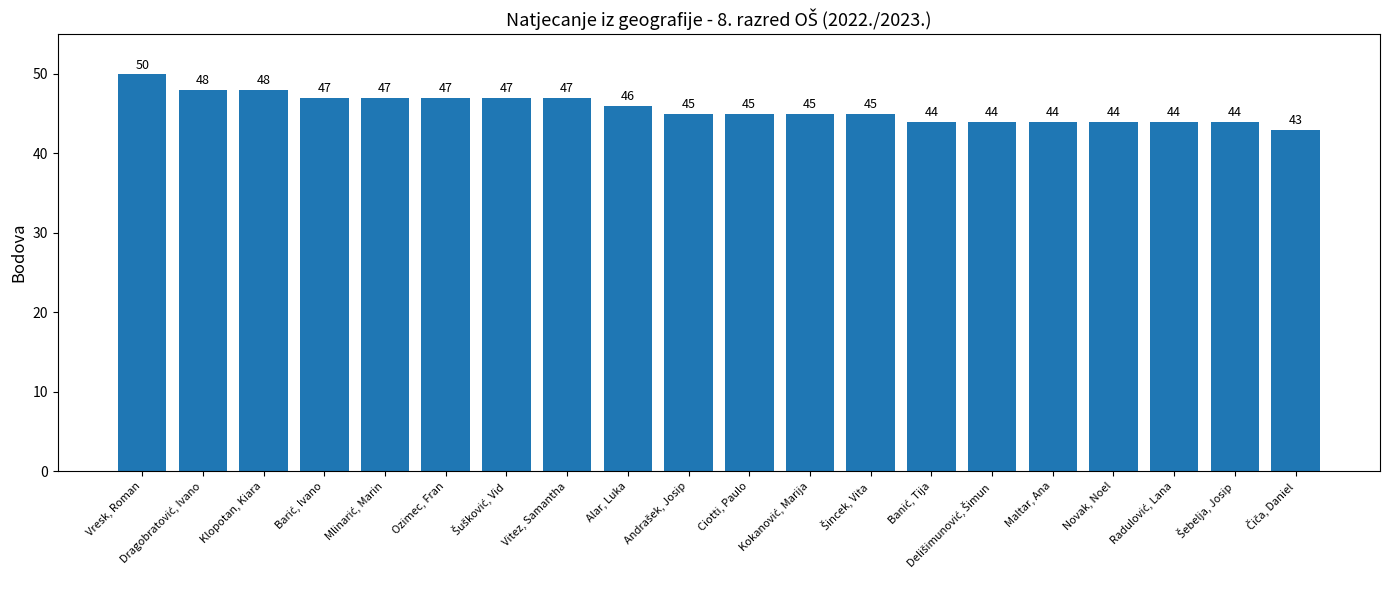

What is the minimum value shown in the chart?

43